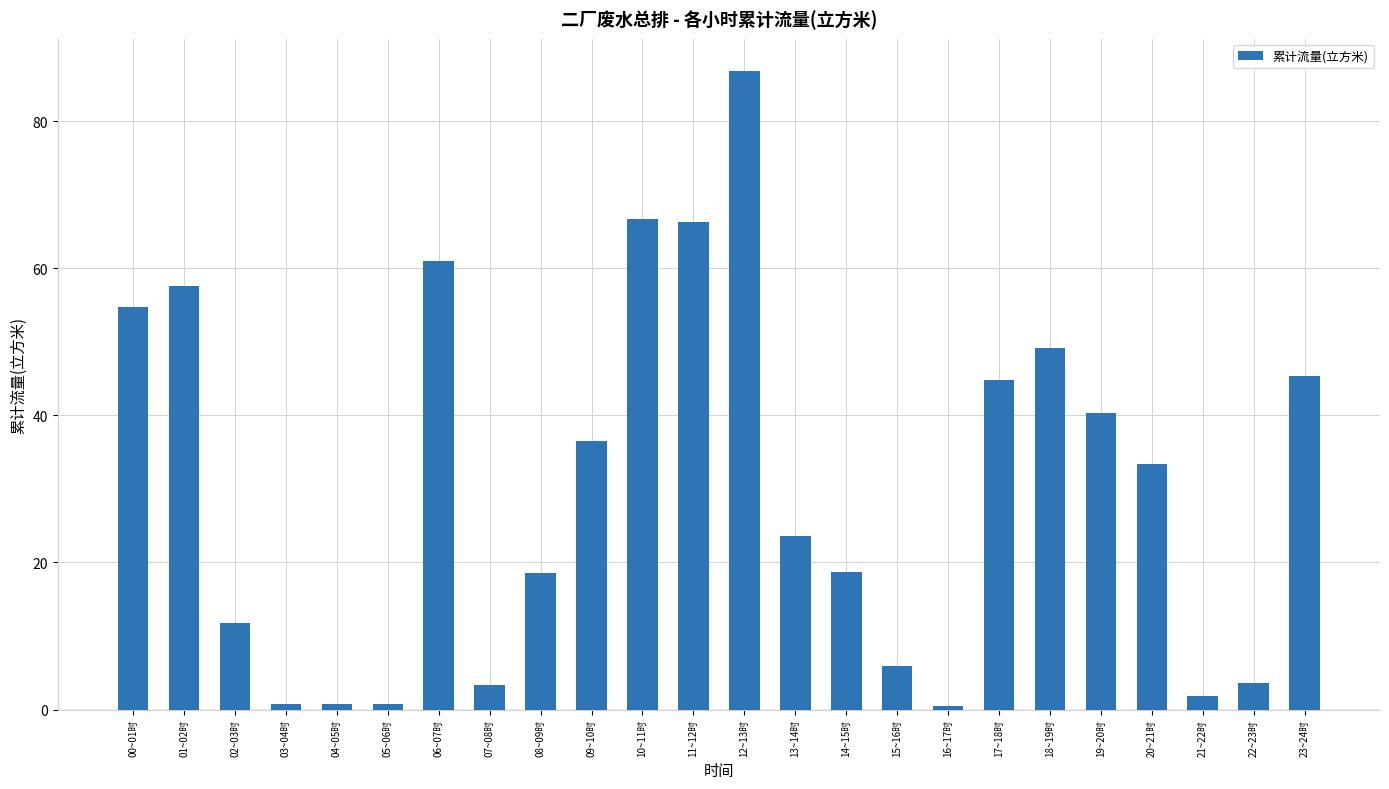

Approximately how many times larger is the value at 14~15时 compared to 00~01时?

0.3